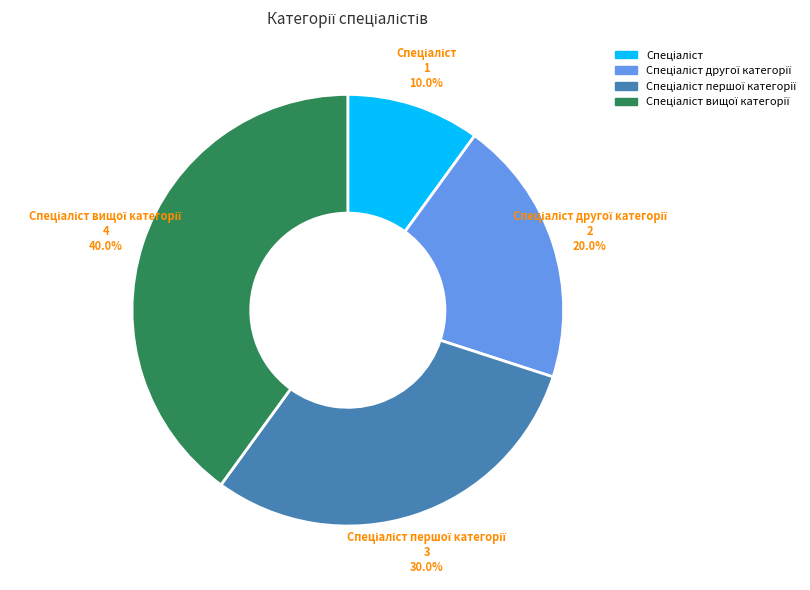

To the nearest percent, what is the difference between the largest and smallest slice percentages?

30%